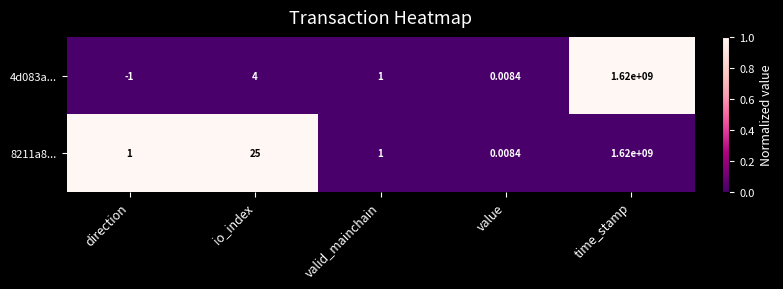

Is the value of 4d083a... at io_index greater than the value of 8211a8... at valid_mainchain?

Yes